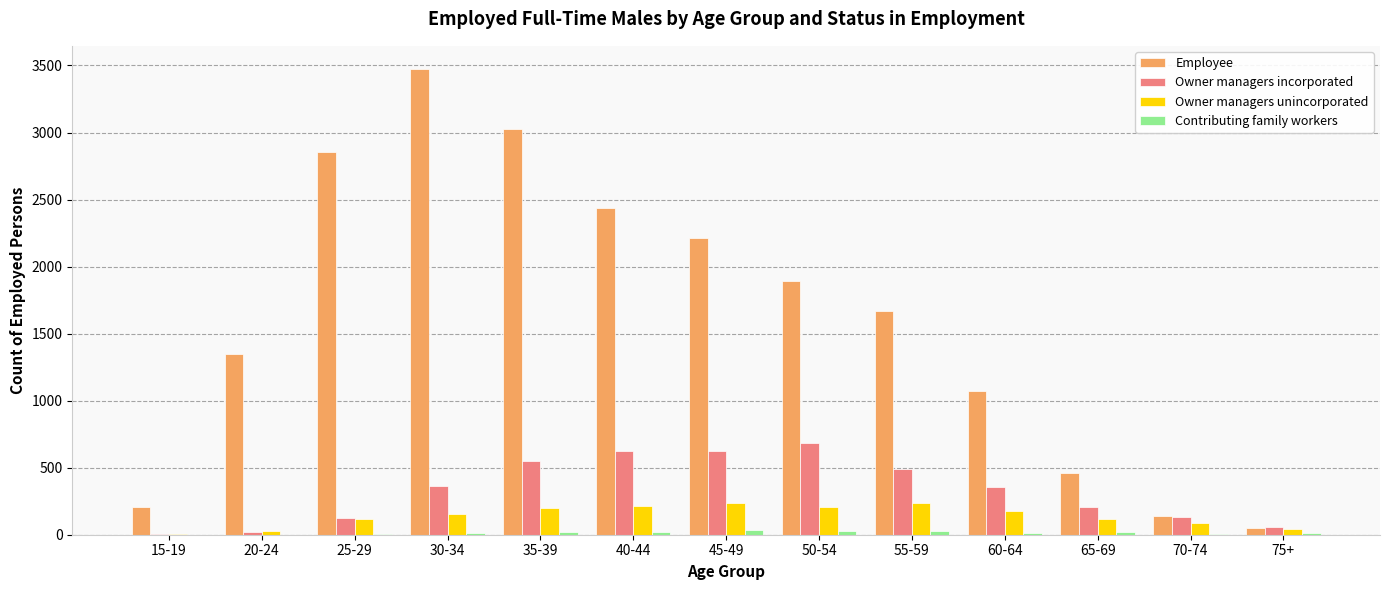

Between 60-64 and 65-69, which series saw the biggest shift?

Employee